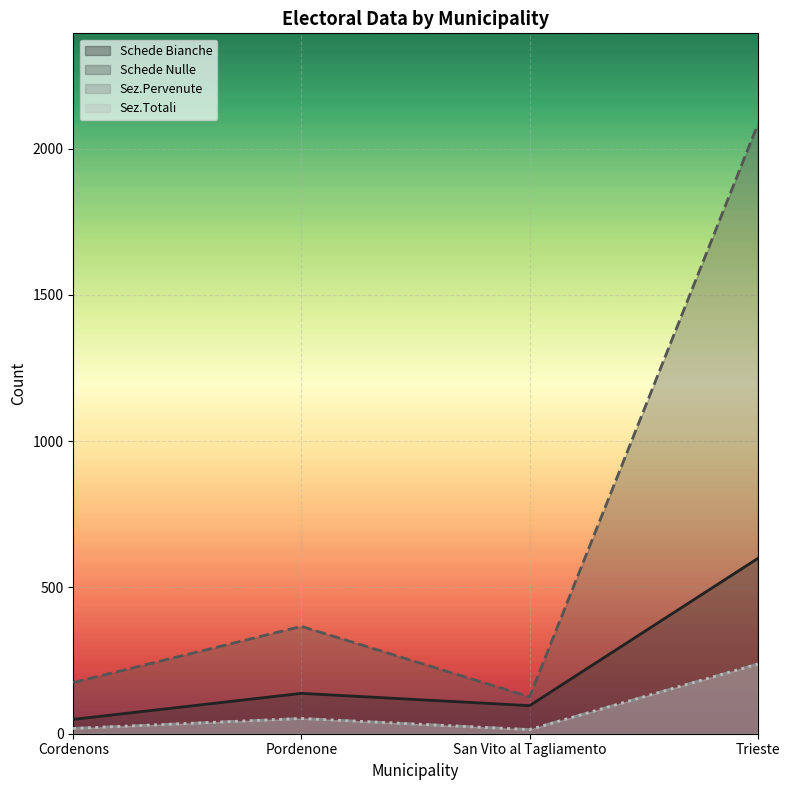

What is the total value across all series at Trieste?

3157